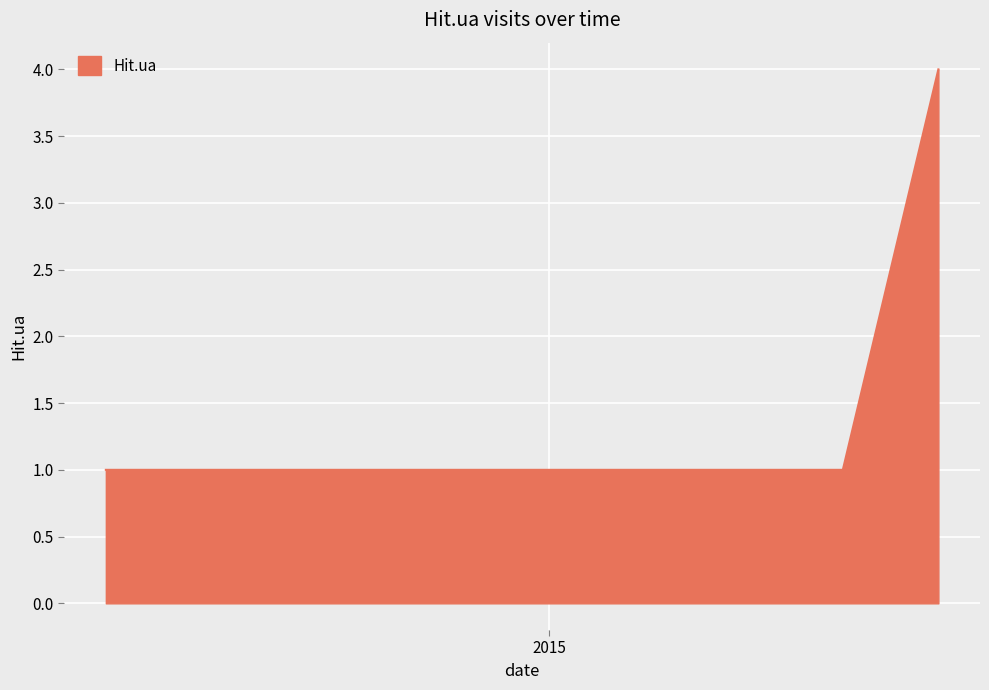

How many lines are shown in the chart?

1